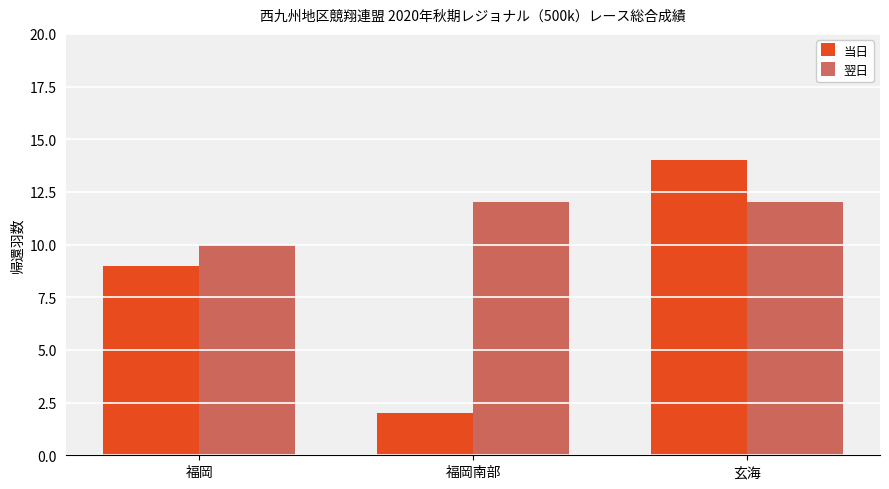

What is the total value across all series at 玄海?

26